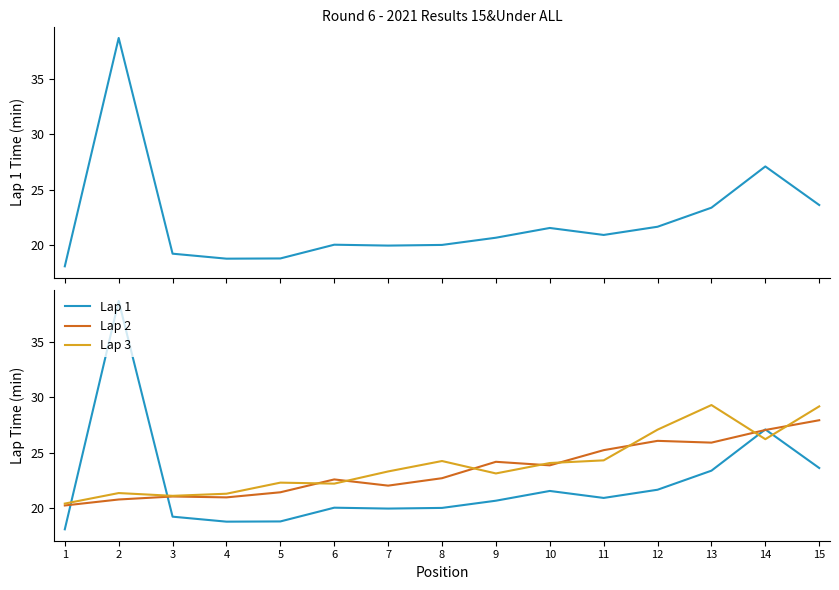

True or false: Lap 1 and Lap 3 cross at least once.

True